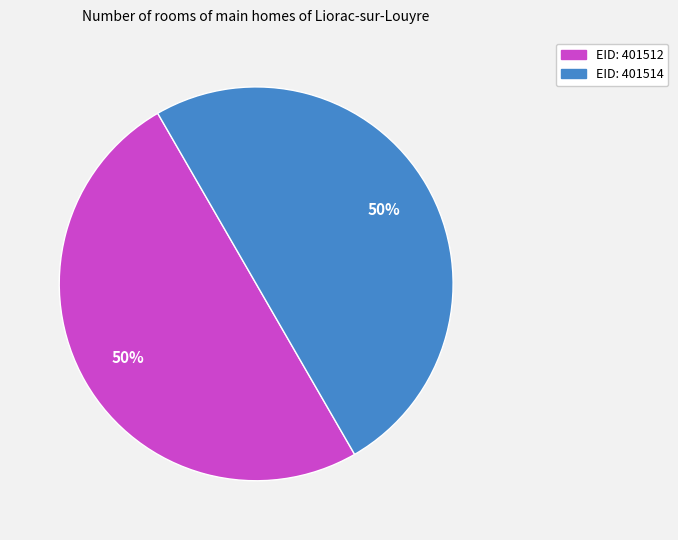

To the nearest percent, what is the average slice percentage?

50%